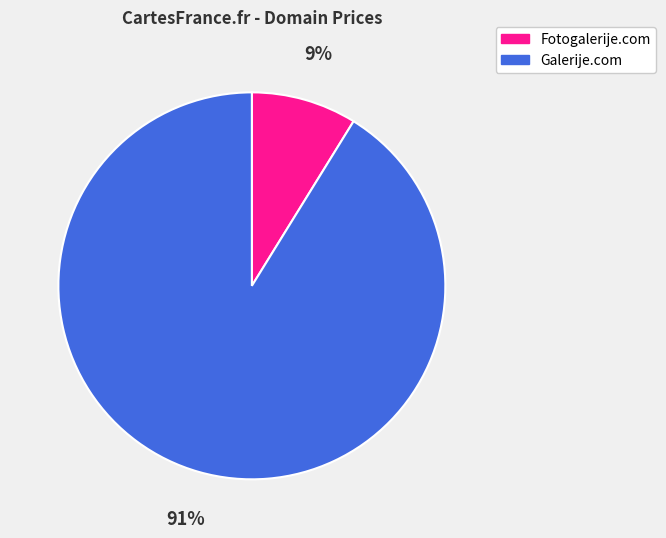

Combined, do Fotogalerije.com and Galerije.com account for over 50%?

Yes